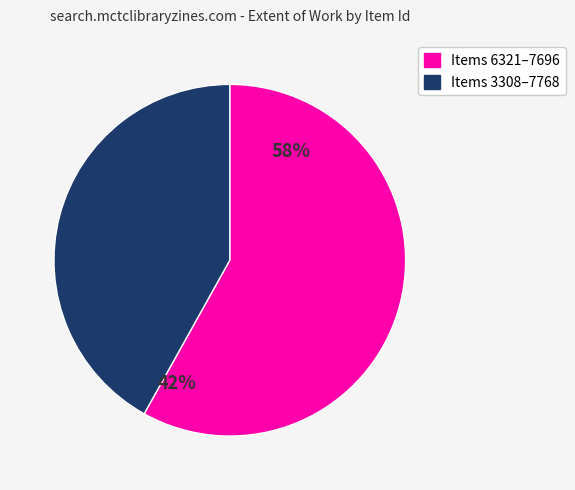

Which slice is the largest?

7696